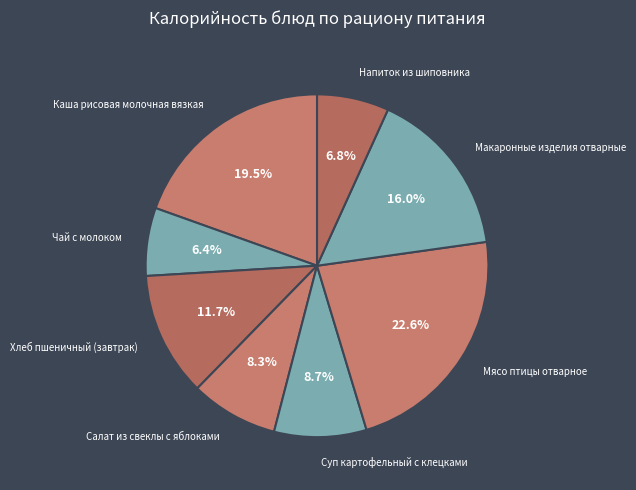

Is there any slice that represents more than half of the pie?

No